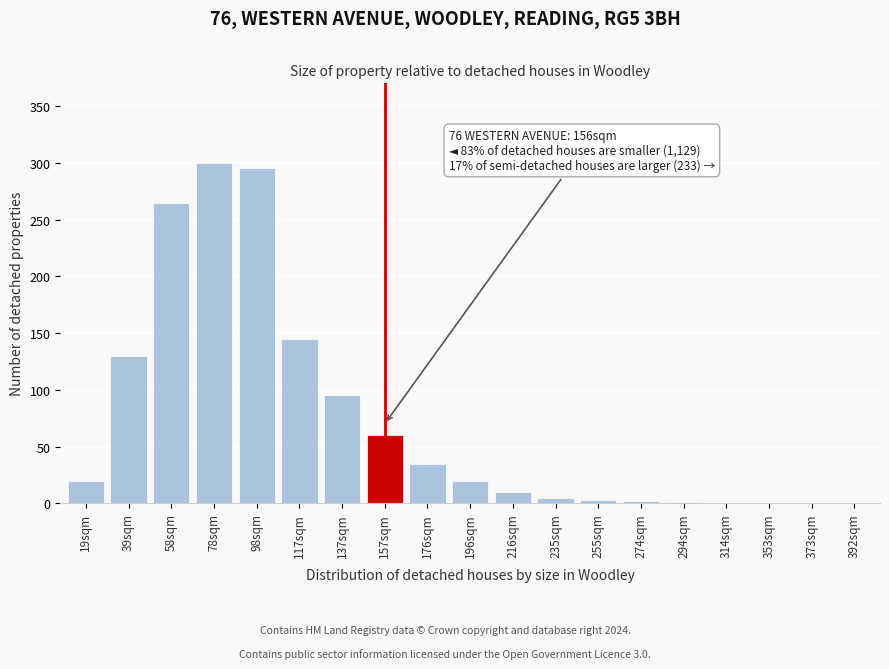

At which label is the value closest to 150?

117sqm